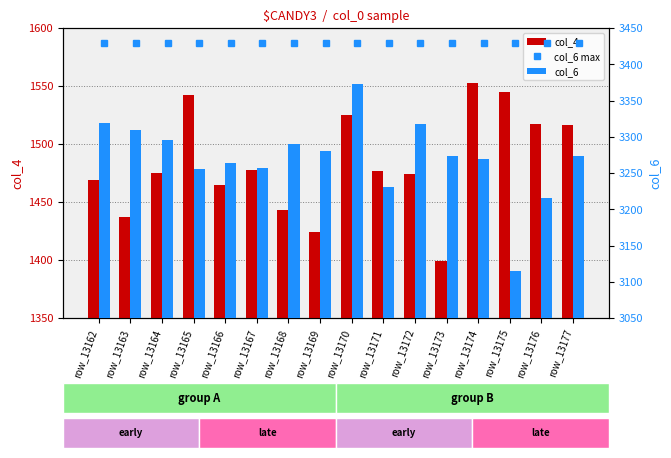

What is the value of the col_6 bar at the 7th from the left?

3290